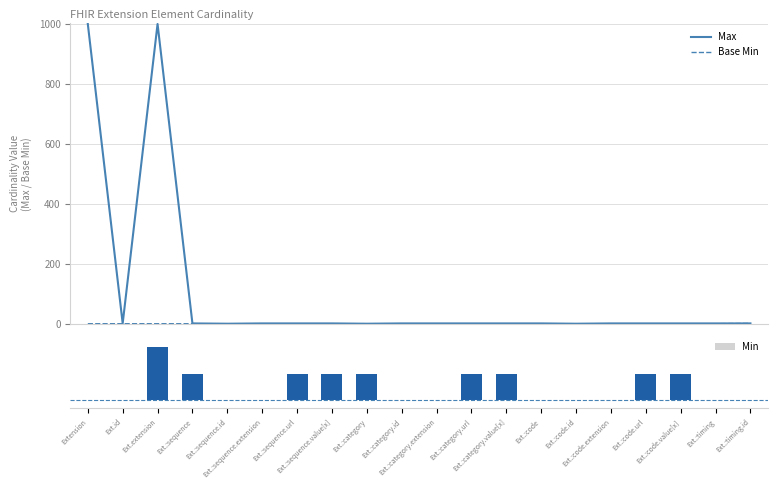

Which has a higher value, Ext.:code.extension or Ext.:category.value[x]?

Ext.:code.extension